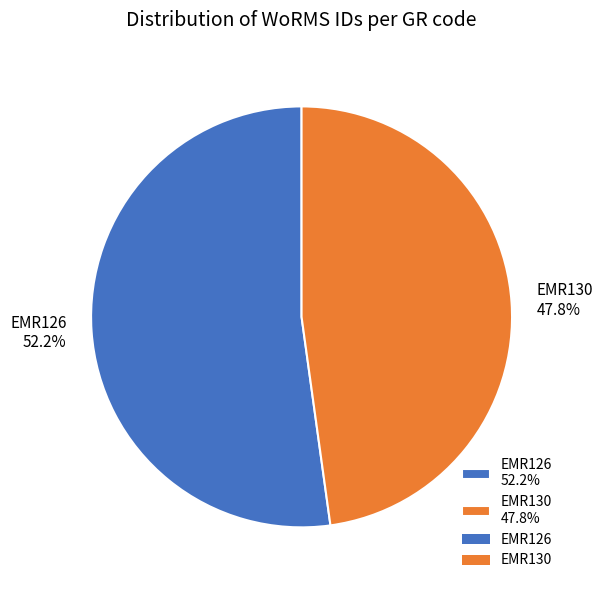

The EMR130 slice represents 60% of the pie. True or false?

False